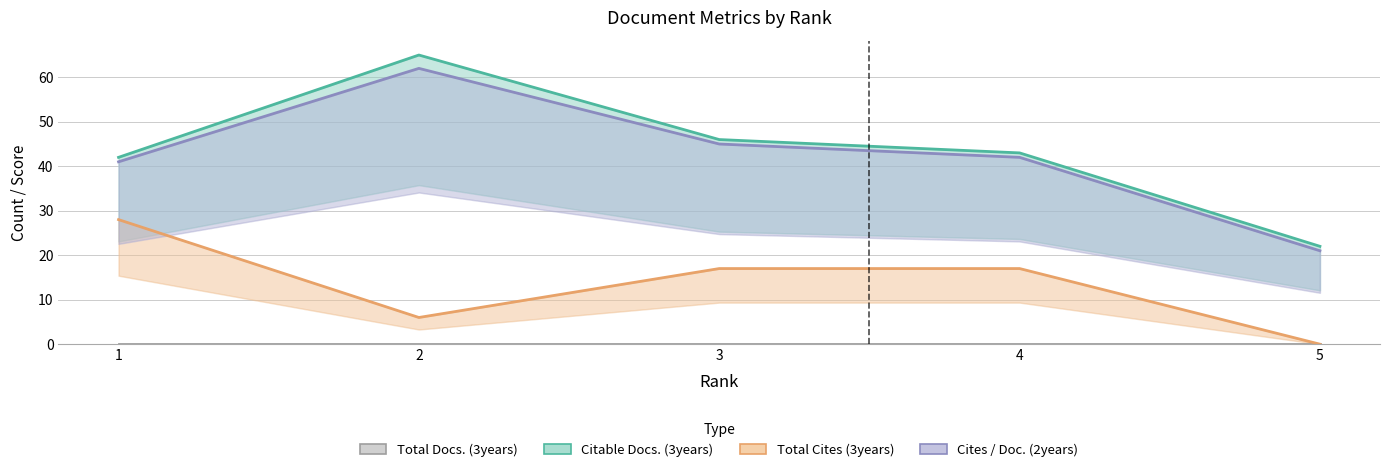

True or false: Cites / Doc. (2years) and Total Docs. (3years) intersect in this chart.

False